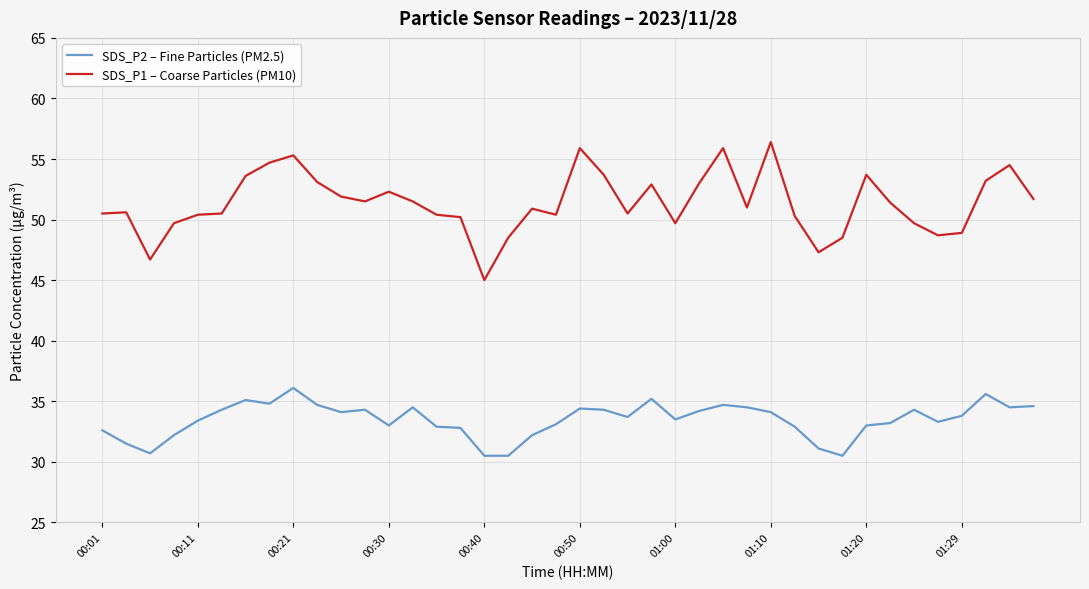

What is the average value of the SDS_P1 – Coarse Particles (PM10) series?

51.4